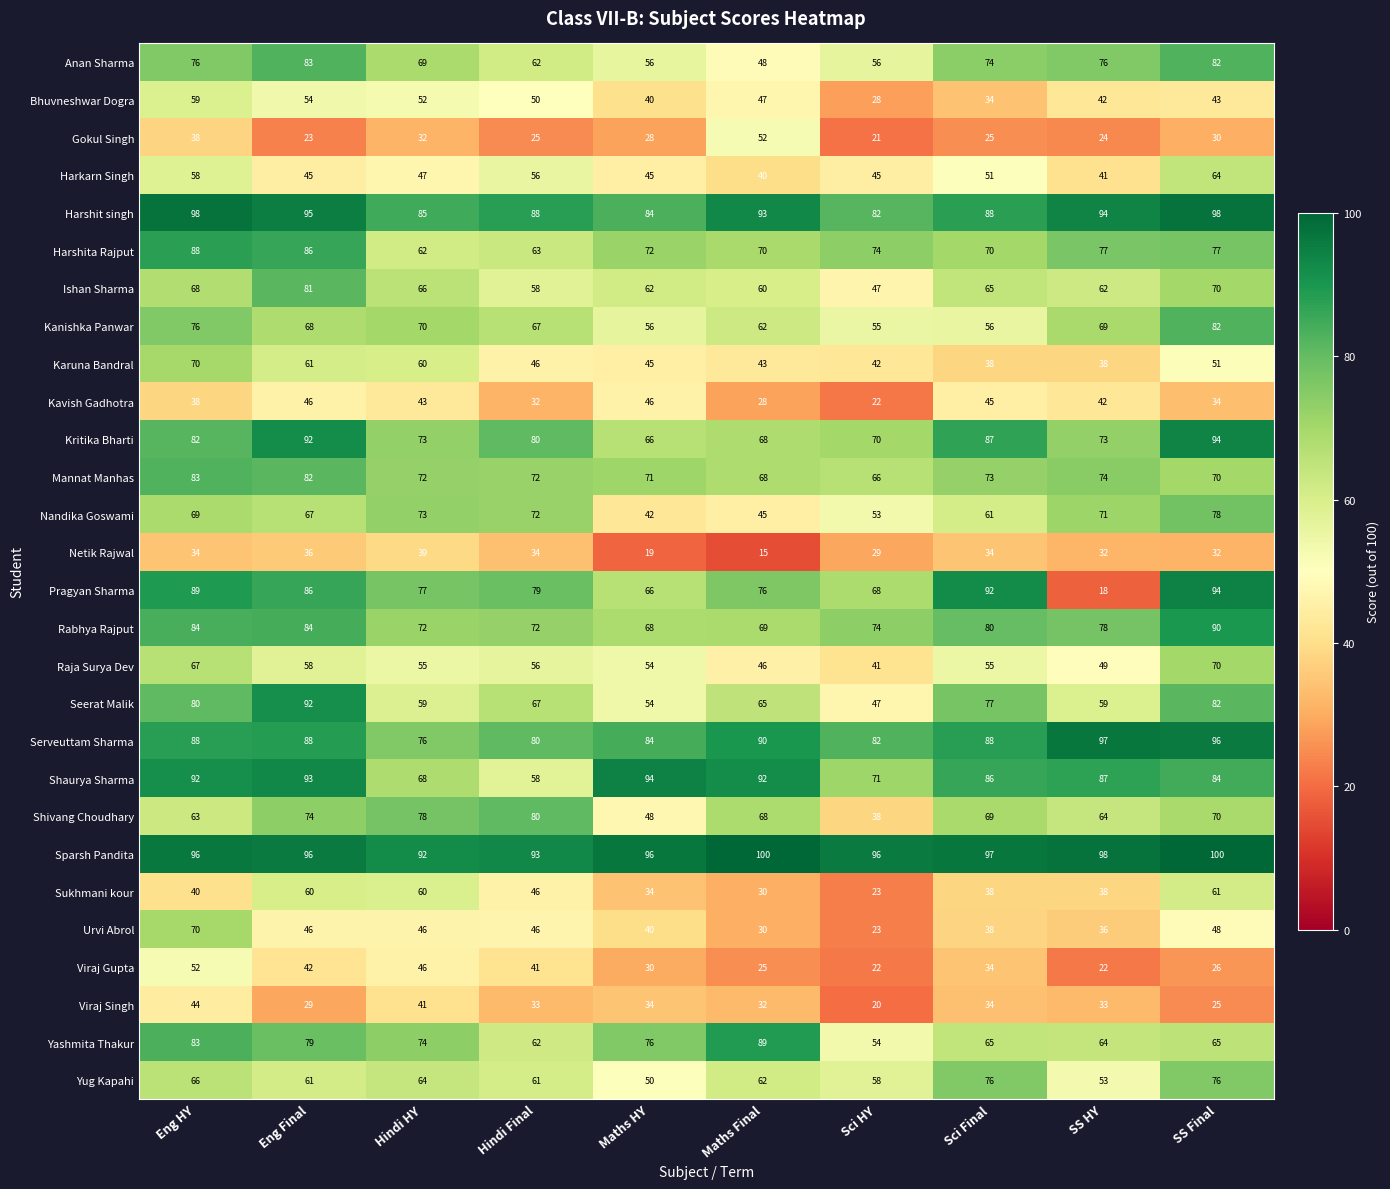

How many values in the Shivang Choudhary series are below 69?

5